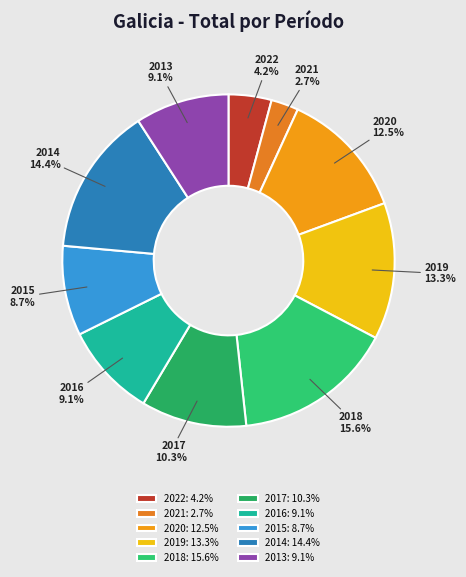

To the nearest percent, what is the average slice percentage?

10%